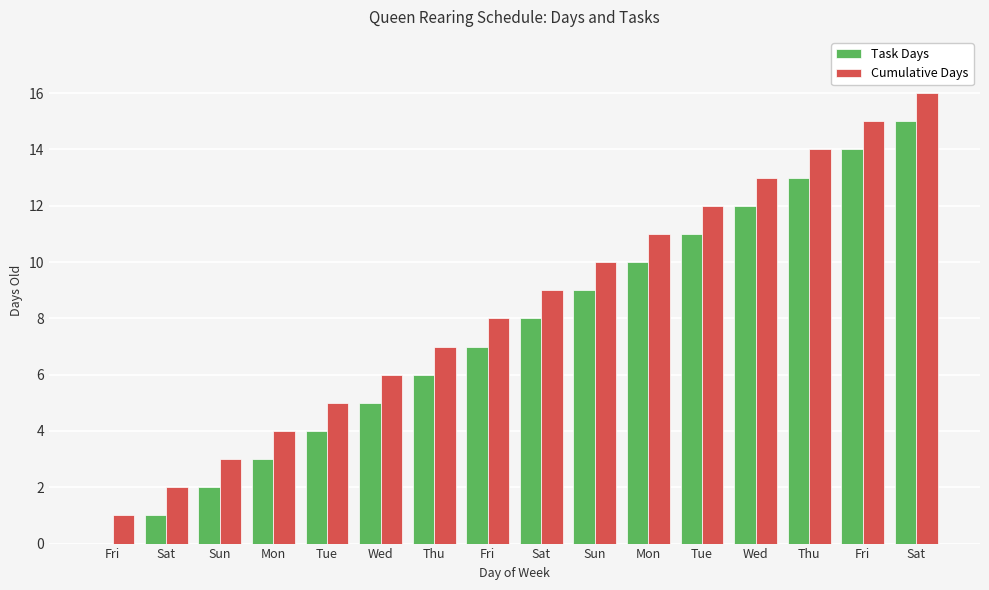

Reading left to right, list all the values displayed in this chart.

Task Days: Fri=0	Sat=1	Sun=2	Mon=3	Tue=4	Wed=5	Thu=6	Fri=7	Sat=8	Sun=9	Mon=10	Tue=11	Wed=12	Thu=13	Fri=14	Sat=15
Cumulative Days: Fri=1	Sat=2	Sun=3	Mon=4	Tue=5	Wed=6	Thu=7	Fri=8	Sat=9	Sun=10	Mon=11	Tue=12	Wed=13	Thu=14	Fri=15	Sat=16